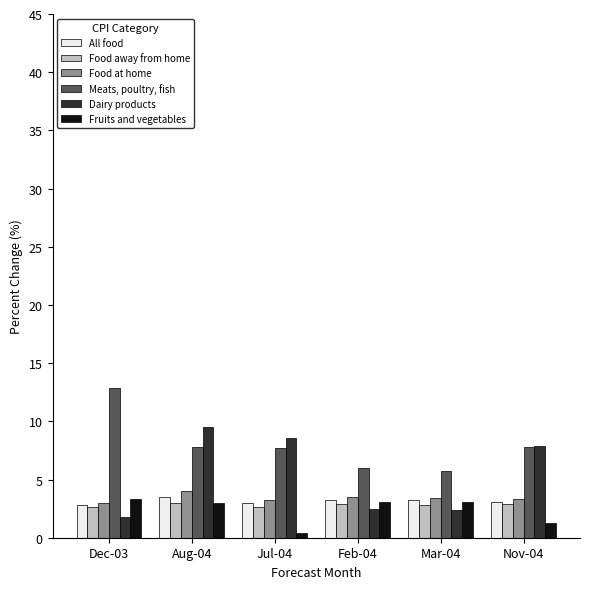

Where does the Fruits and vegetables series first go above 3?

Dec-03